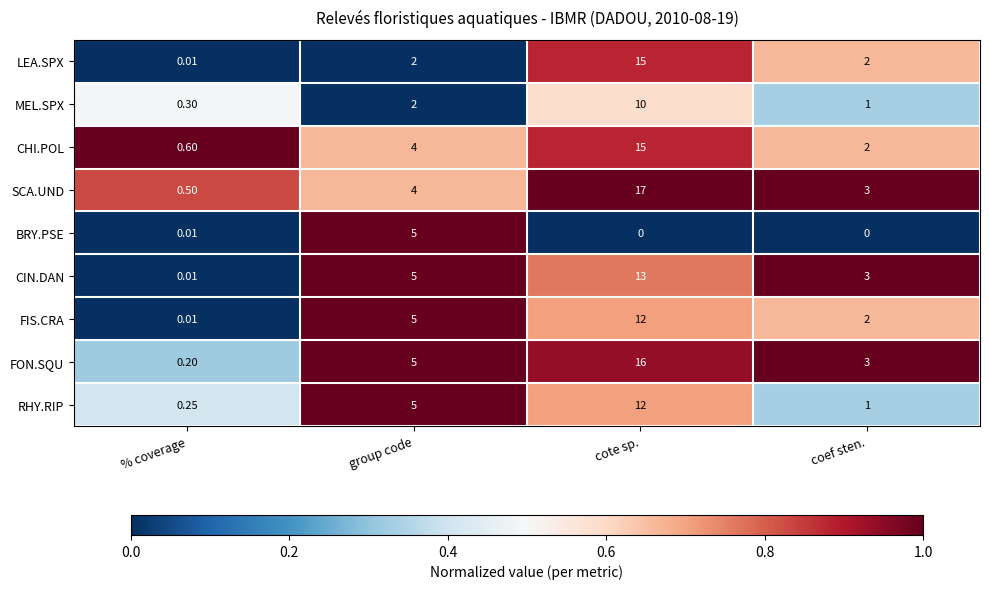

Is the value of CIN.DAN at group code greater than the value of CHI.POL at group code?

Yes